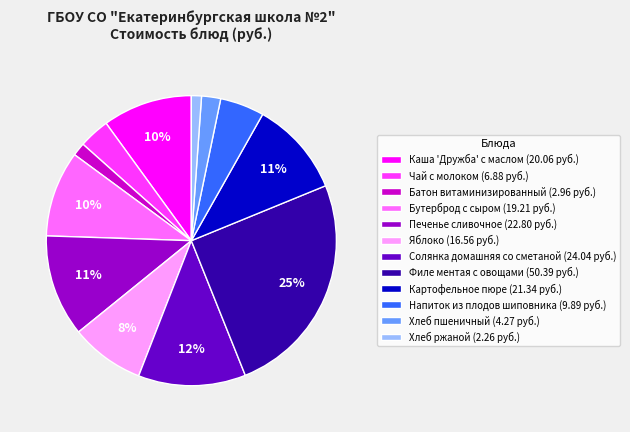

Does Картофельное пюре account for over 50% of the chart?

No